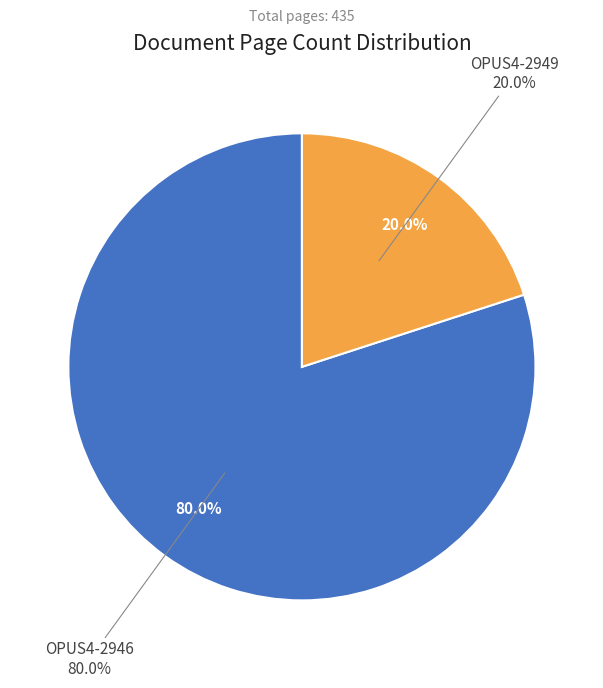

How many slices are in this pie chart?

2